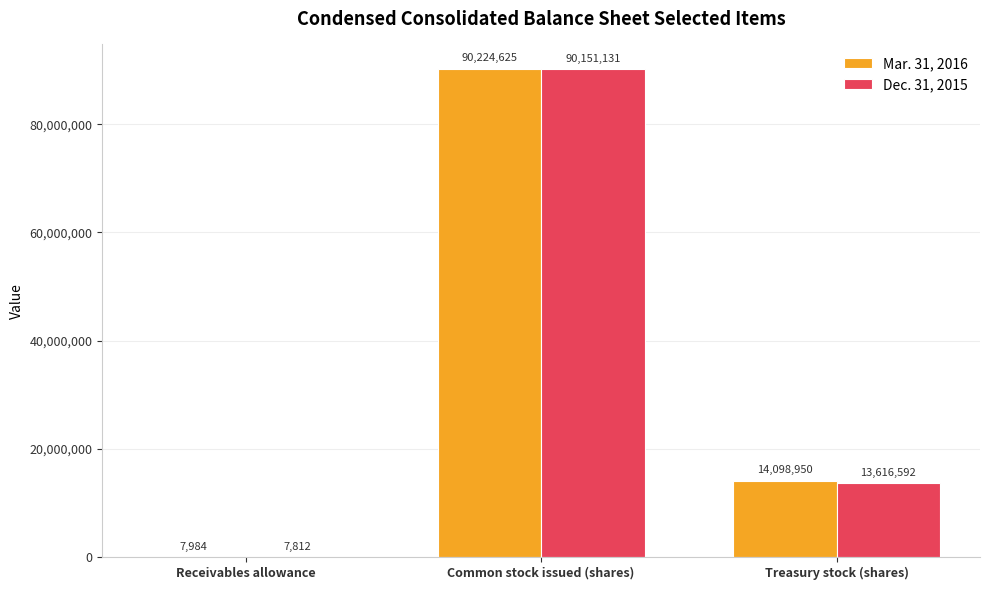

Which category has the highest value in the Dec. 31, 2015 series?

Common stock issued (shares)